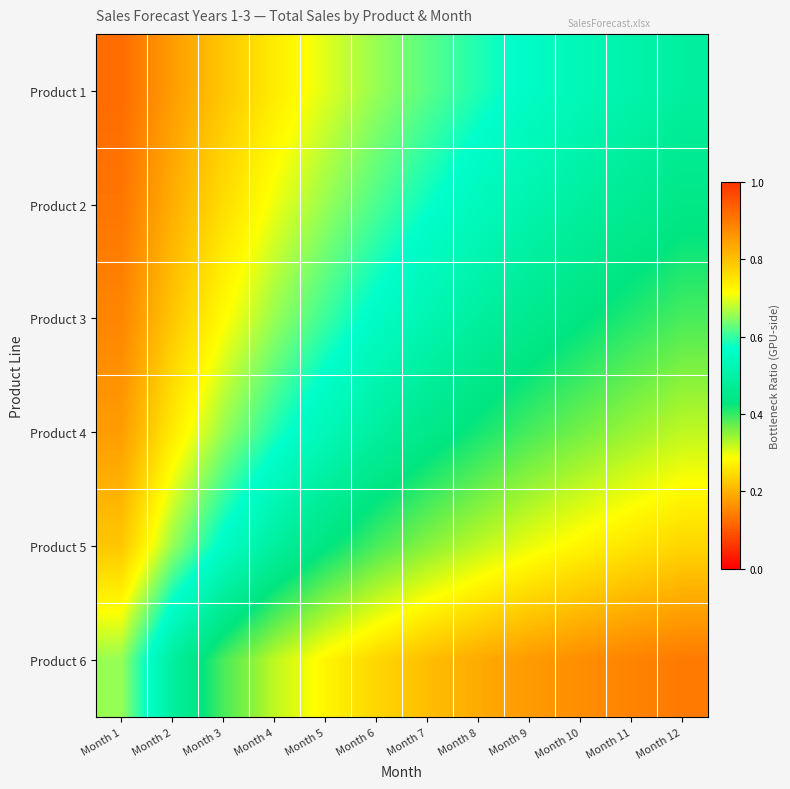

Rank the series by their maximum value, from highest to lowest.

Product 1, Product 2, Product 3, Product 4, Product 5, Product 6